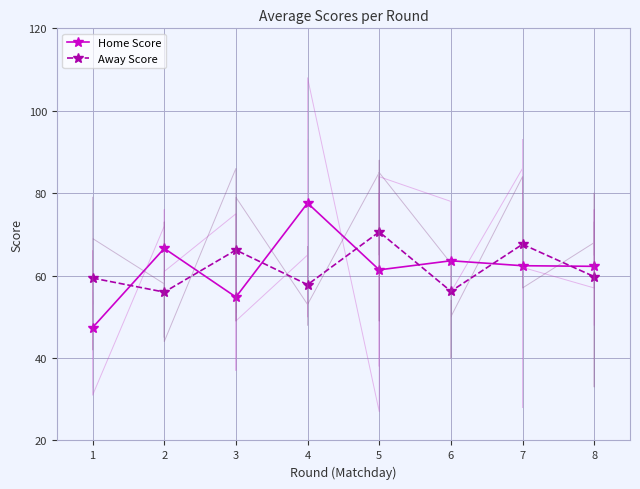

Between 7 and 3, which is larger?

7